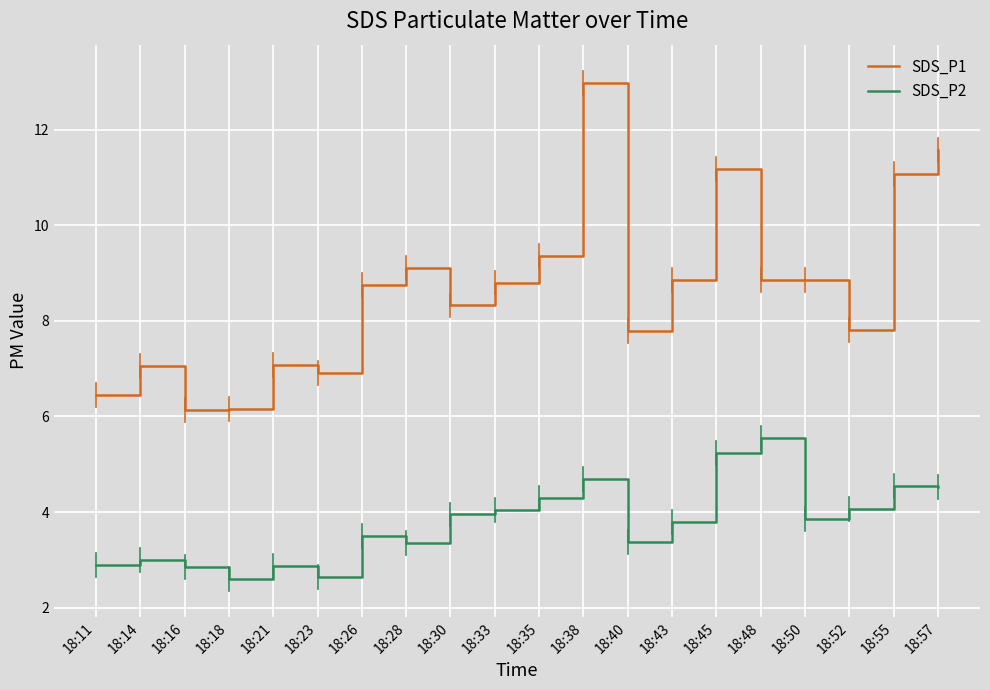

Which series has the largest range (max minus min)?

SDS_P1